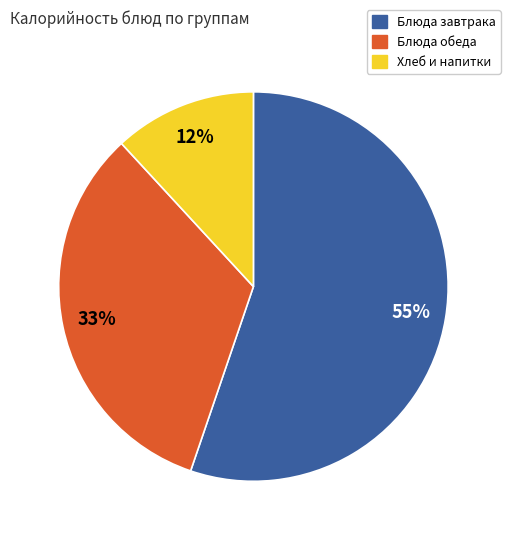

To the nearest percent, what is the average slice percentage?

33%